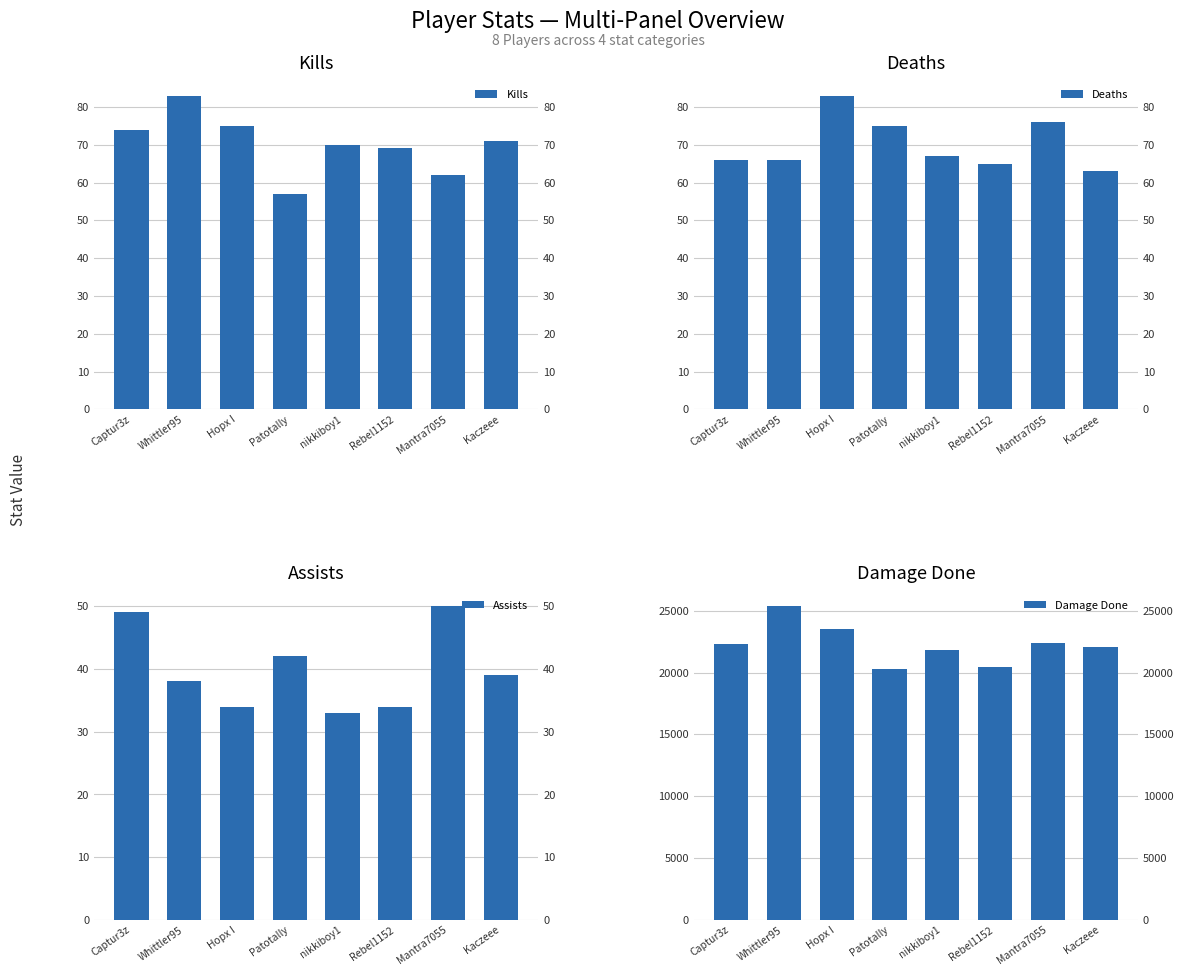

What is the value of the Kills bar at the 8th from the left?

71